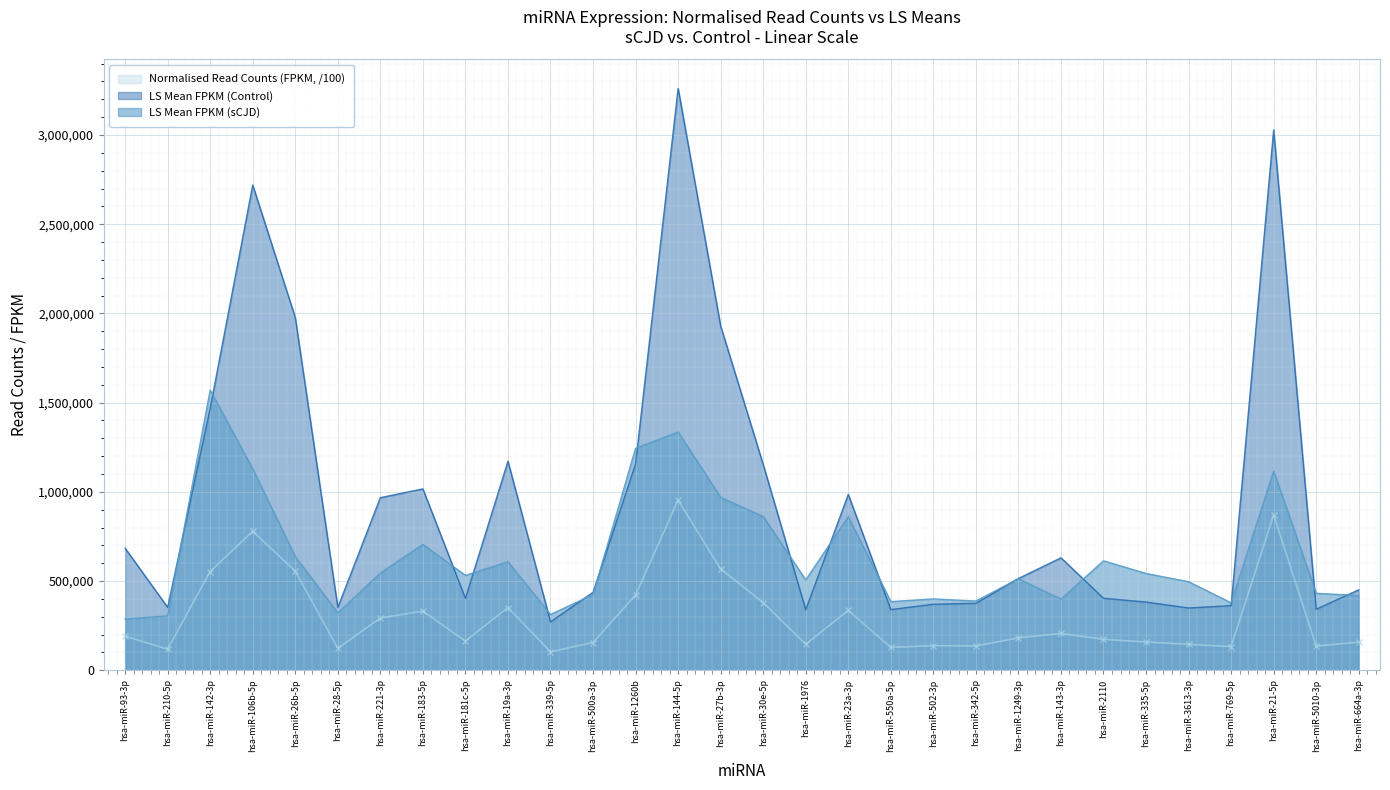

Where does the LS Mean FPKM (Control) series first go above 514136?

hsa-miR-93-3p